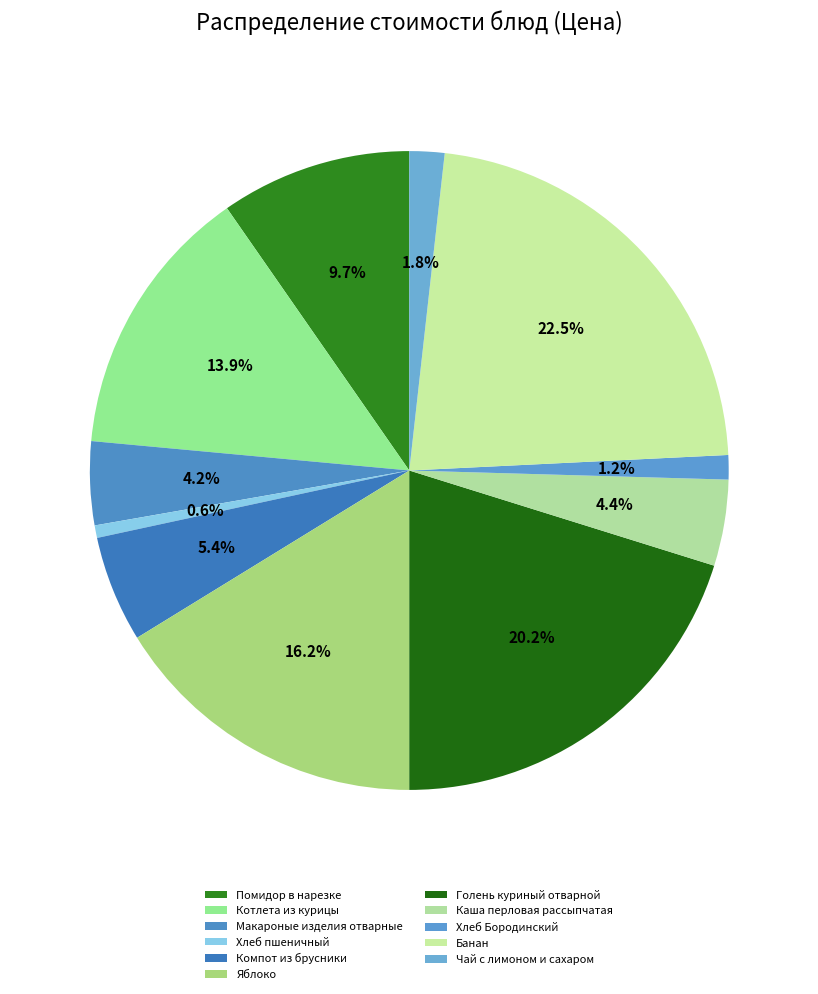

How many slices are in this pie chart?

11